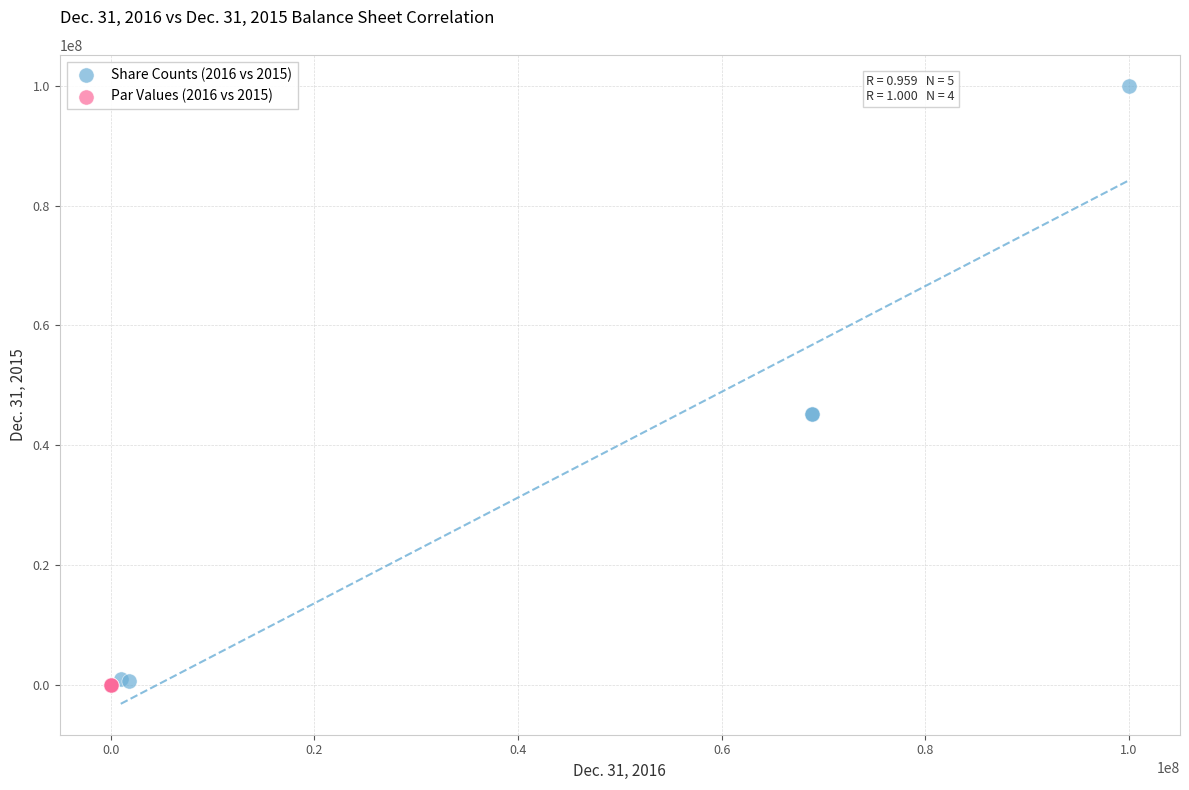

Which series contains the highest Y value?

Share Counts (2016 vs 2015)